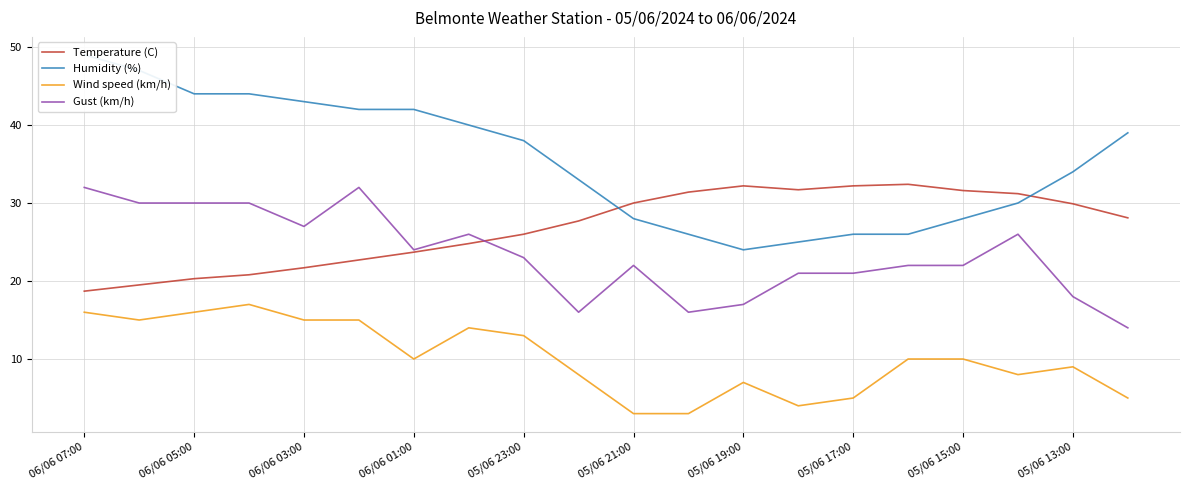

Where does the Temperature (C) series first go above 28?

05/06 21:00